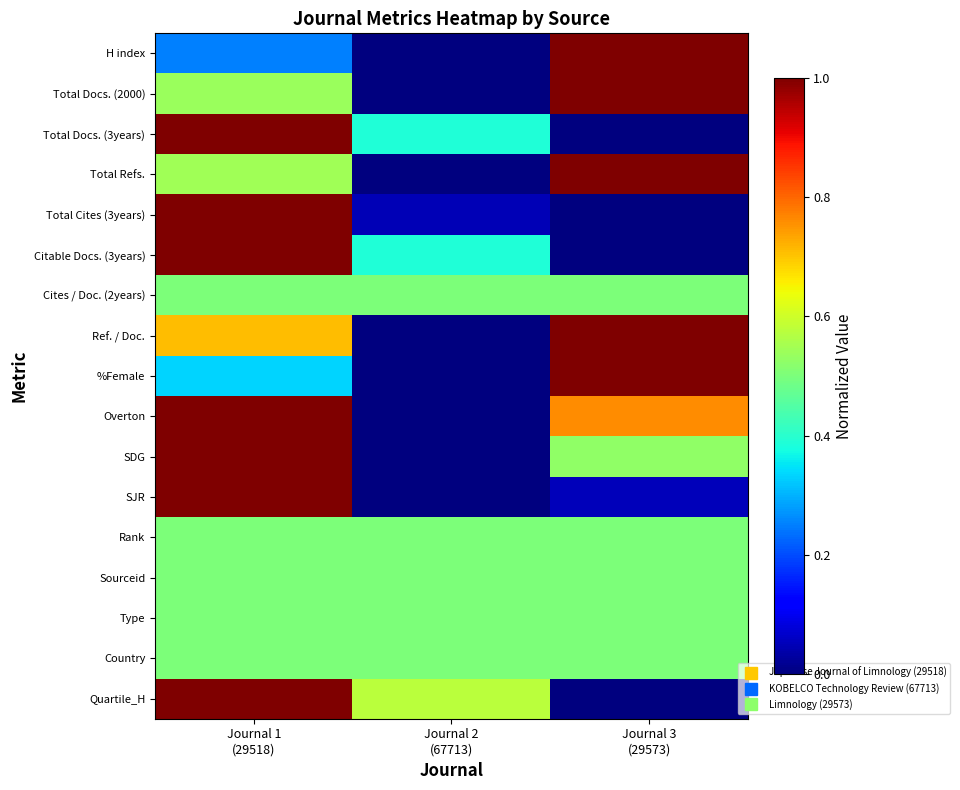

Rank the series by their maximum value, from highest to lowest.

H index, Total Docs. (2000), Total Docs. (3years), Total Refs., Total Cites (3years), Citable Docs. (3years), Ref. / Doc., %Female, Overton, SDG, SJR, Quartile_H, Cites / Doc. (2years), Rank, Sourceid, Type, Country